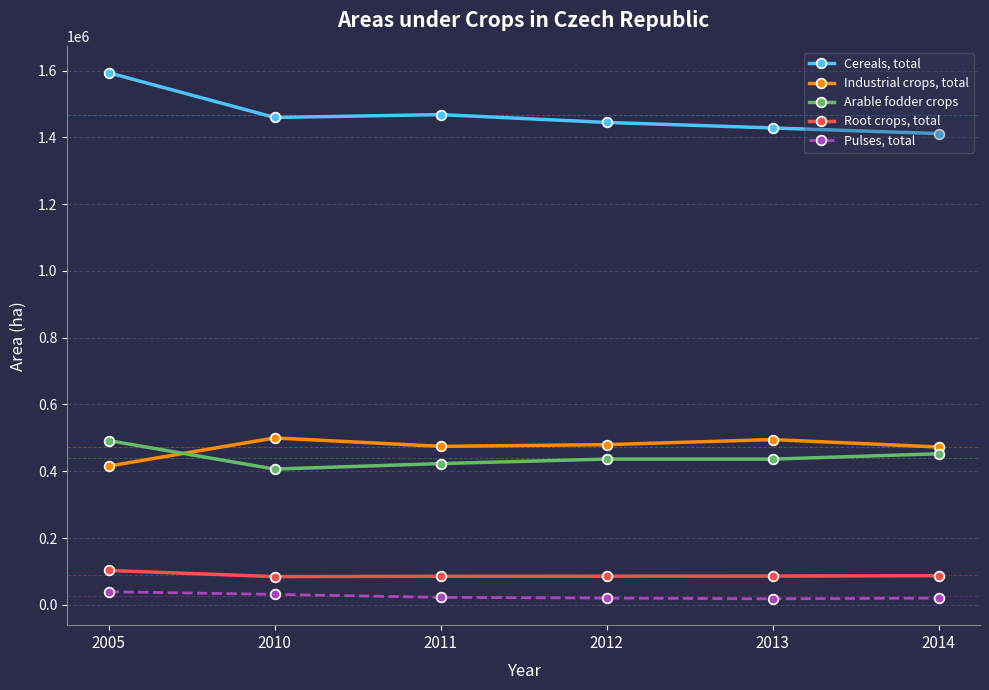

At 2012, list the series in order from smallest to largest.

Pulses, total, Root crops, total, Arable fodder crops, Industrial crops, total, Cereals, total